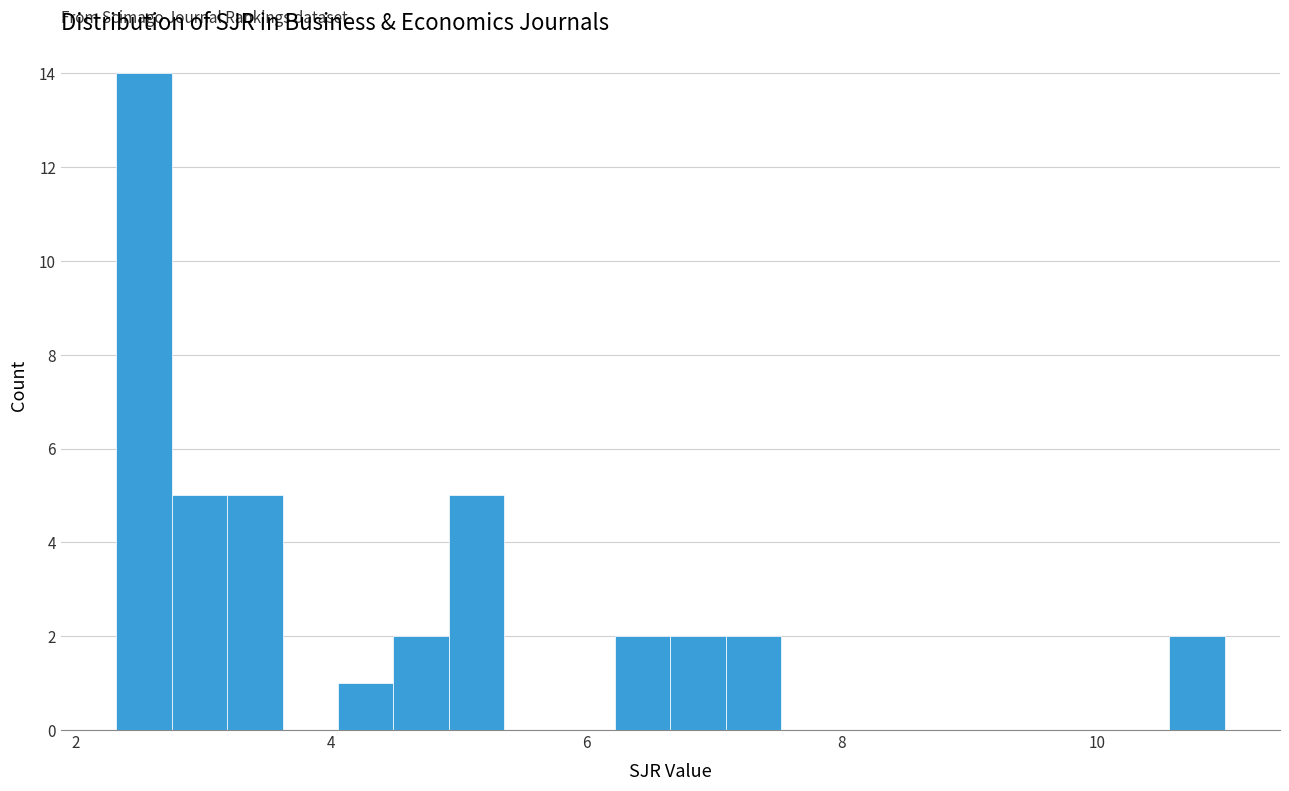

Around what value on the x-axis is the tallest bar? Give the approximate position of its centre, as read against the axis.

2.6